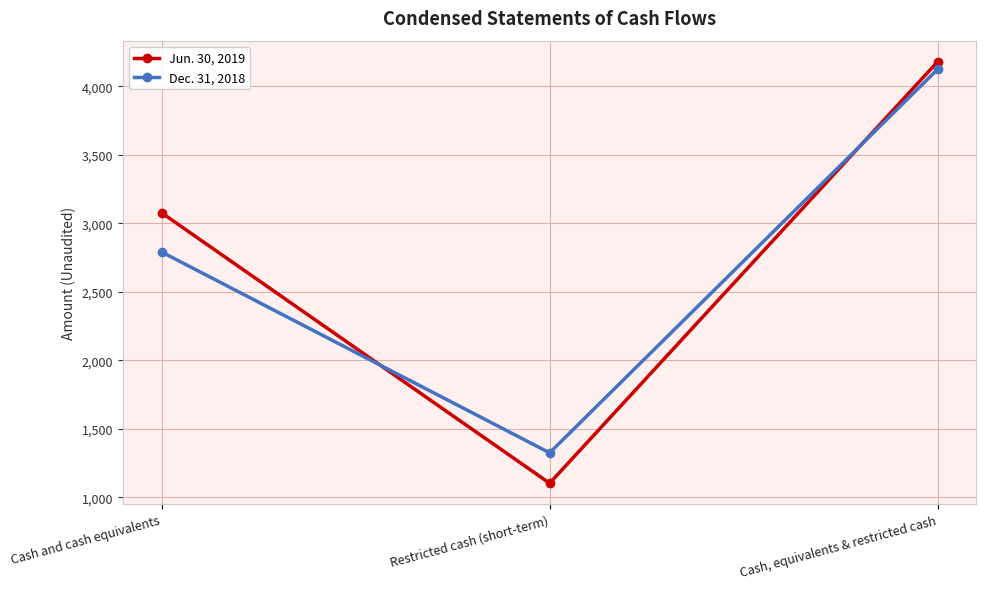

At which label does Jun. 30, 2019 reach its minimum?

Restricted cash (short-term)